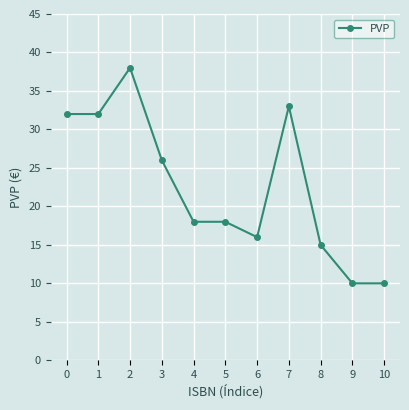

Reading left to right, what are all the values shown in this chart?

0=32	1=32	2=38	3=26	4=18	5=18	6=16	7=33	8=15	9=10	10=10